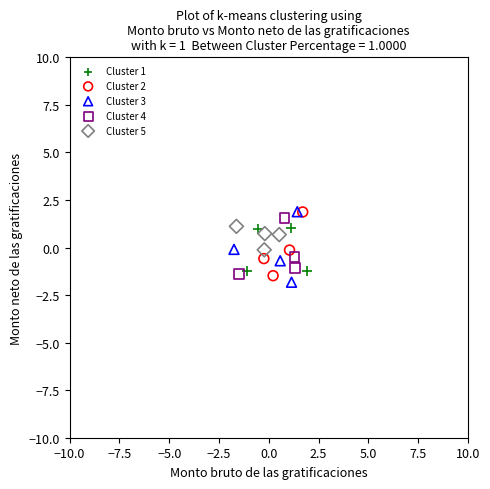

Which series has the widest spread of Y values?

Cluster 3